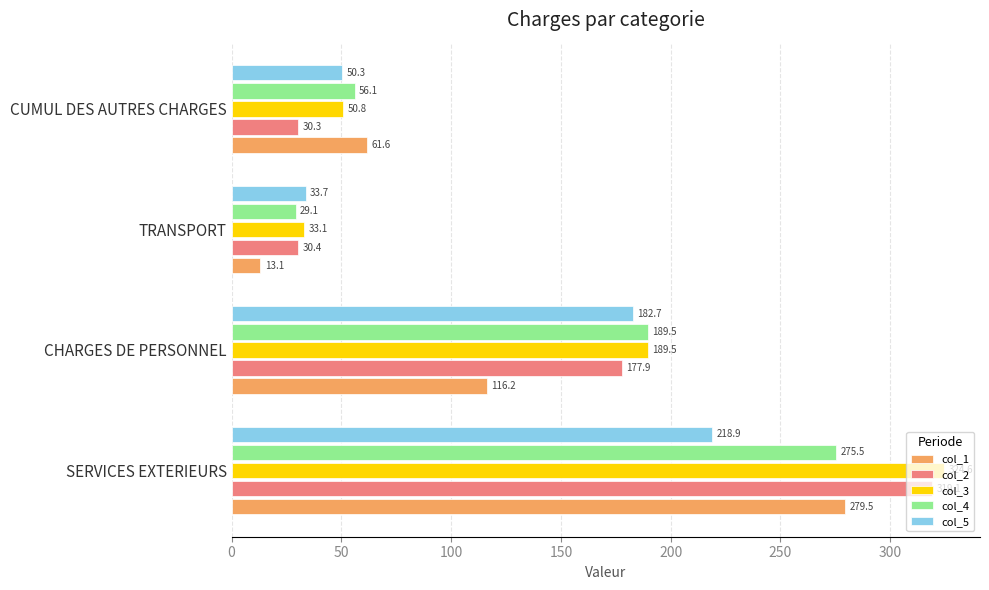

Which series has the largest range (max minus min)?

col_3